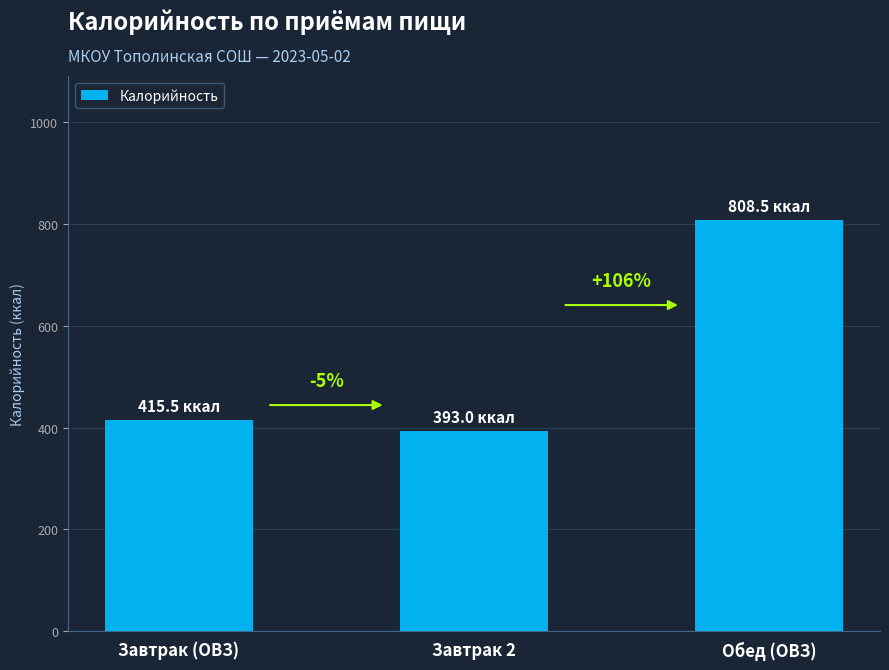

At which label does the data first exceed 415?

Завтрак (ОВЗ)